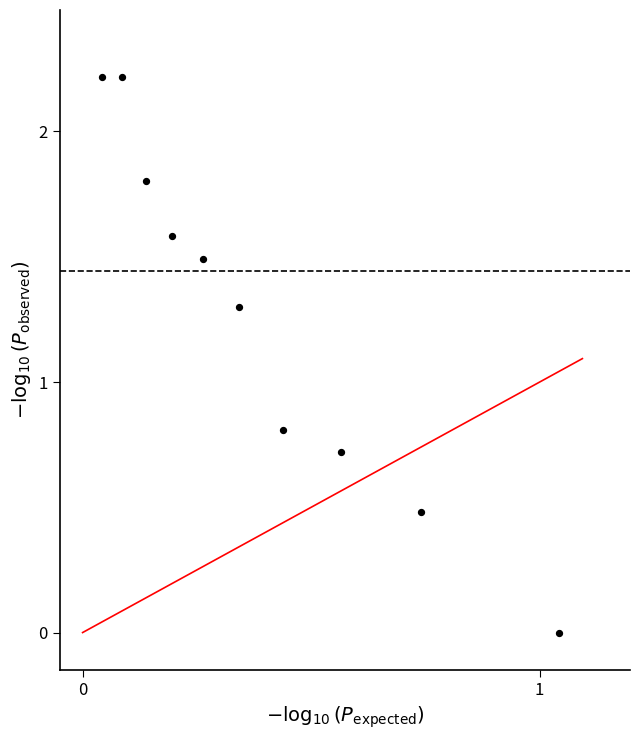

What is the range of Y values (max minus min)?

2.2